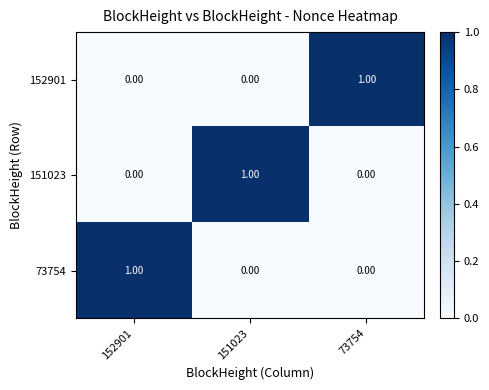

At how many categories does at least one series exceed 0?

3